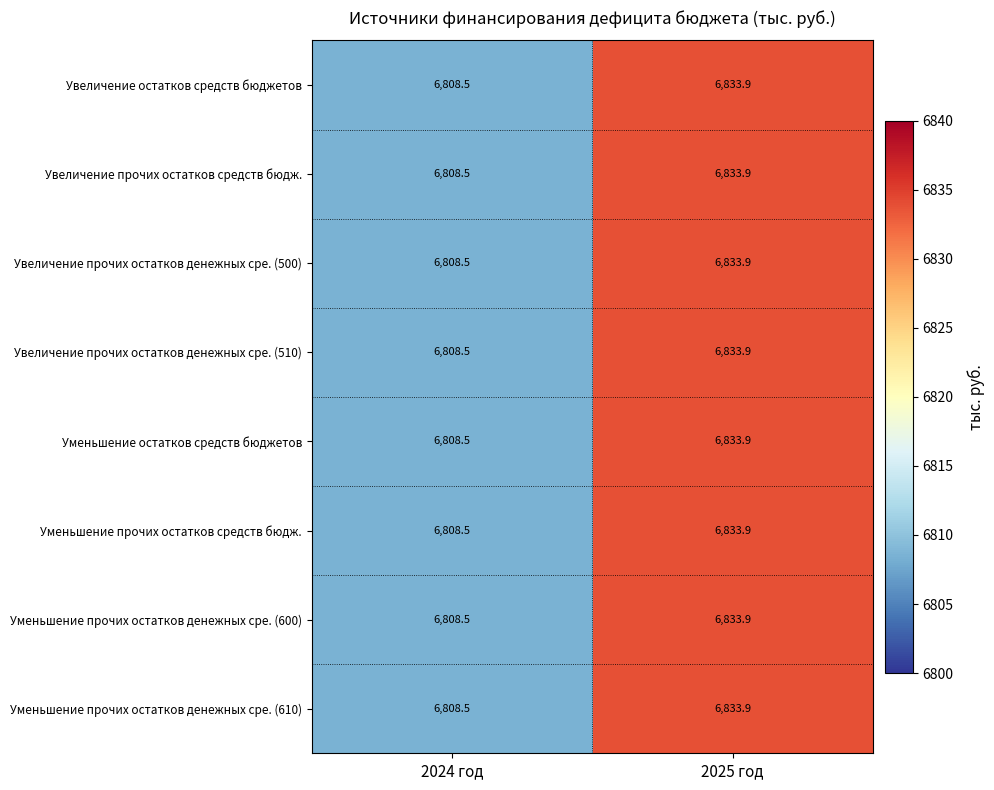

Is it true that Уменьшение прочих остатков средств бюдж. equals 9326.6 at 2025 год?

False